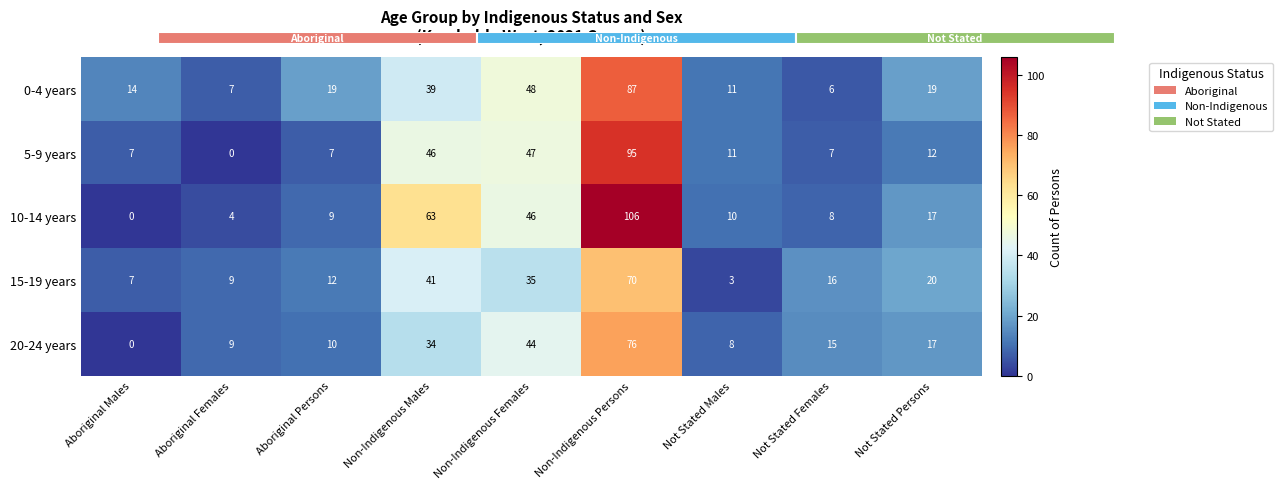

At how many categories does at least one series exceed 79?

1